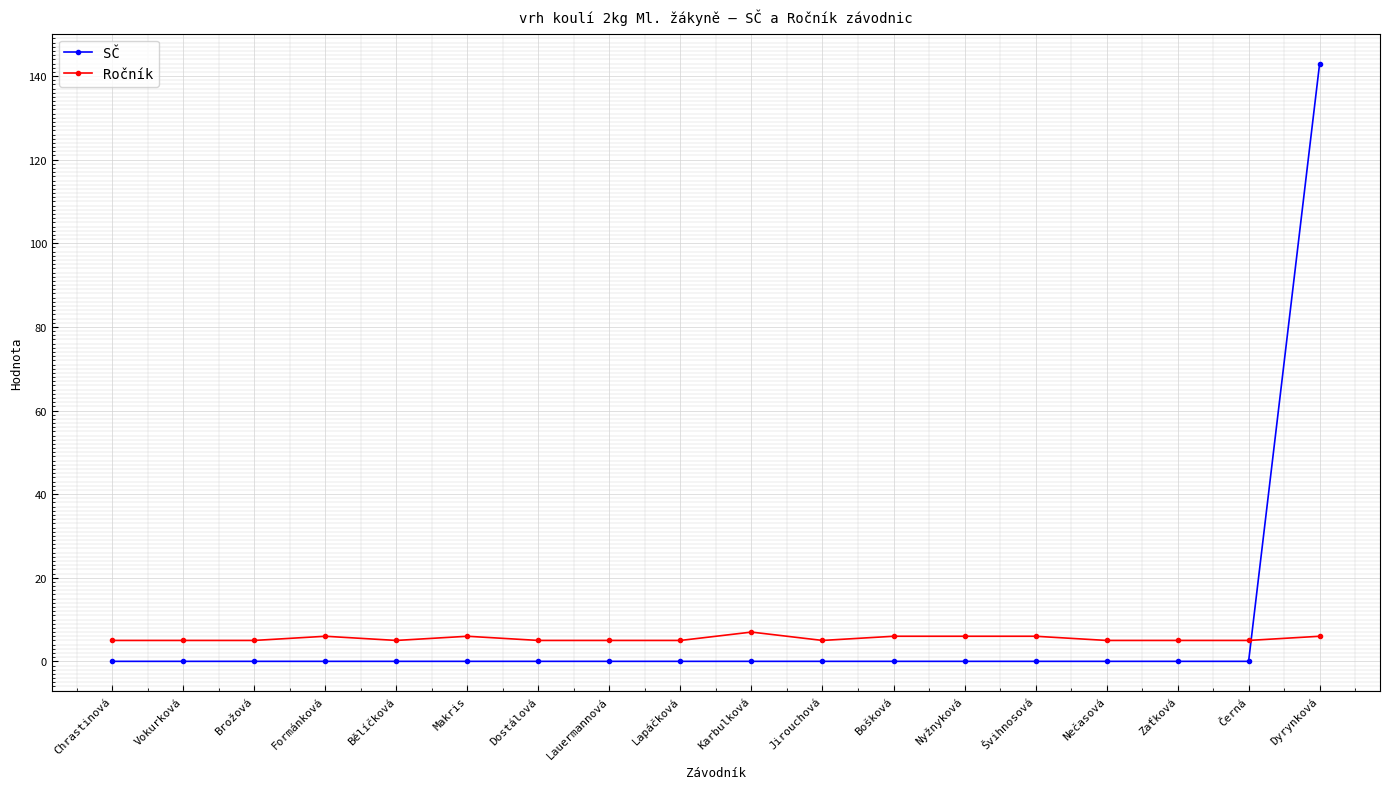

Which label corresponds to the largest value in the chart?

Dyrynková